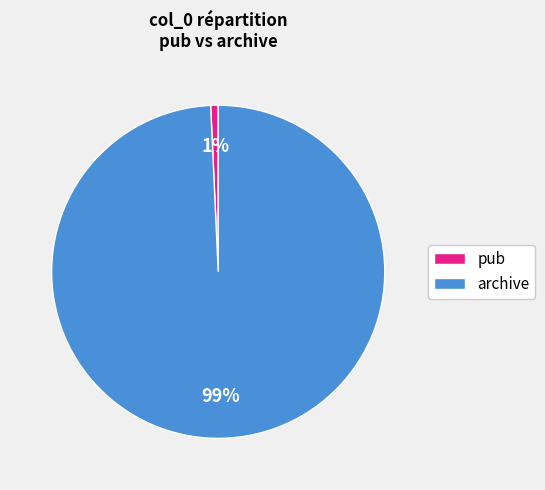

To the nearest percent, what is the average slice percentage?

50%